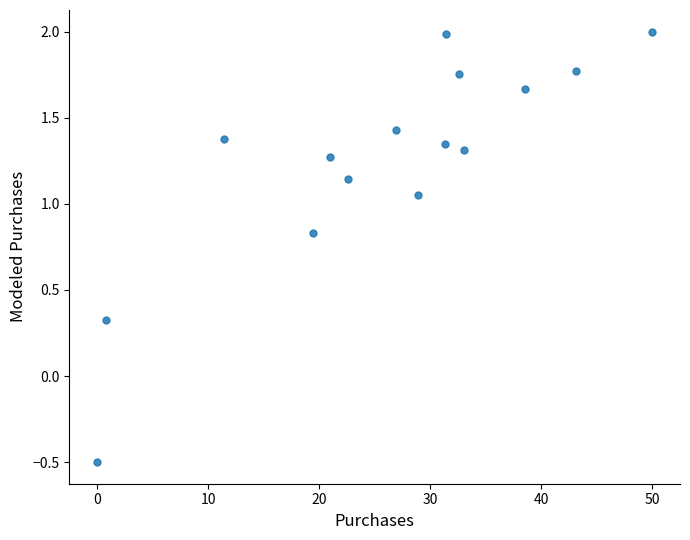

What is the range of Y values (max minus min)?

2.5